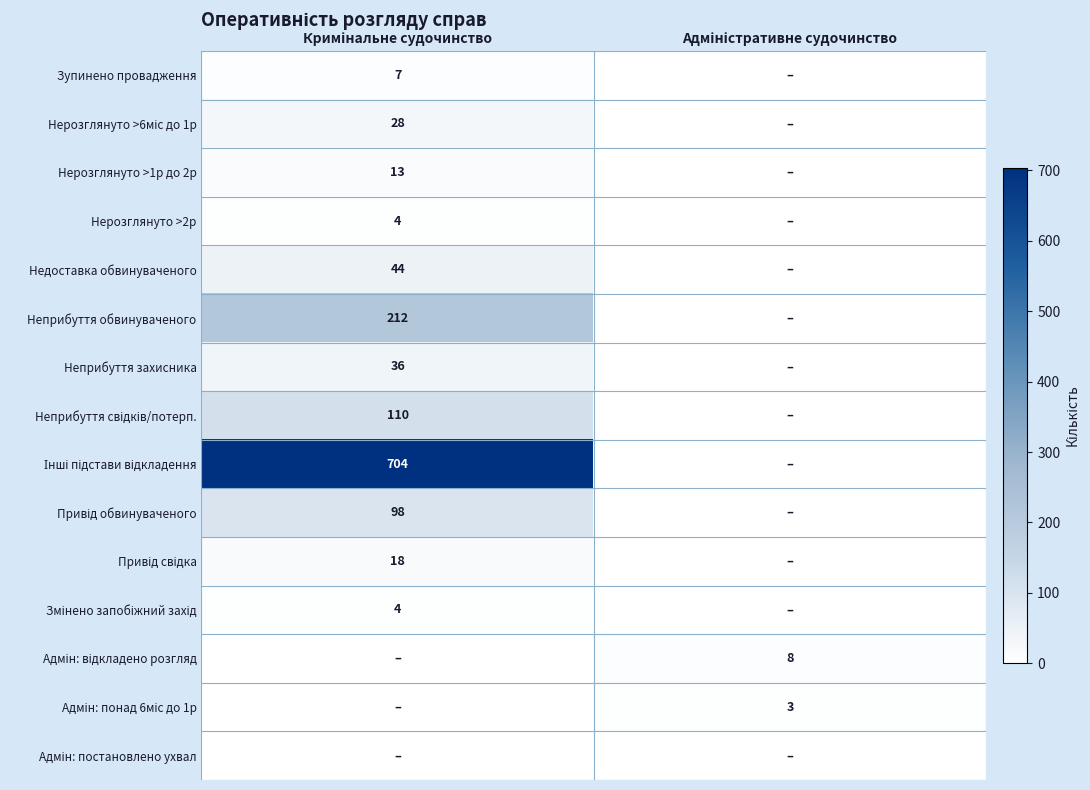

Which series has the largest range (max minus min)?

Інші підстави відкладення